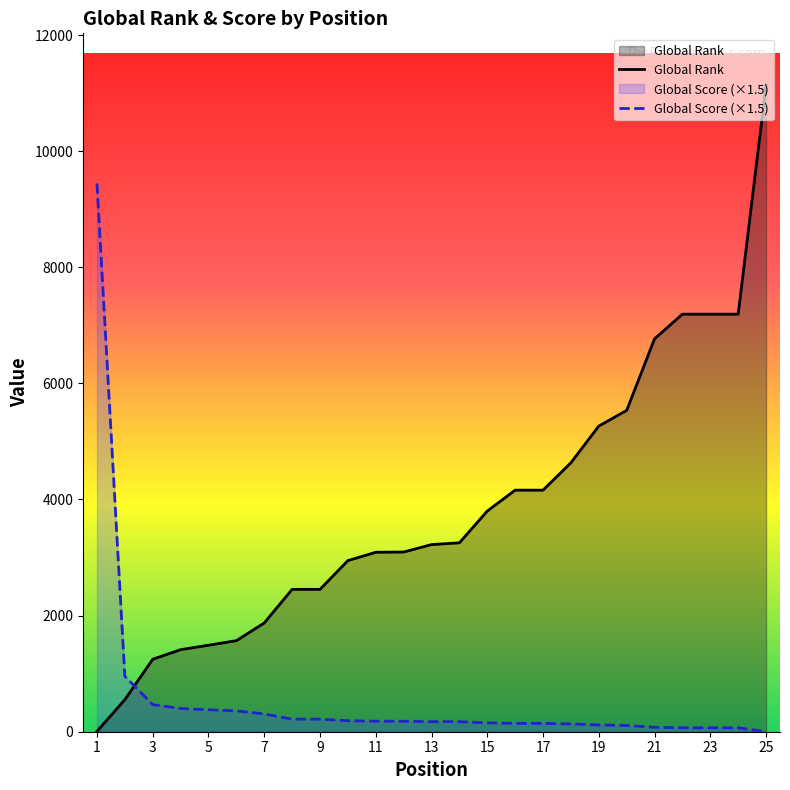

Rank the series at 24 from lowest to highest value.

Global Score, Global Rank